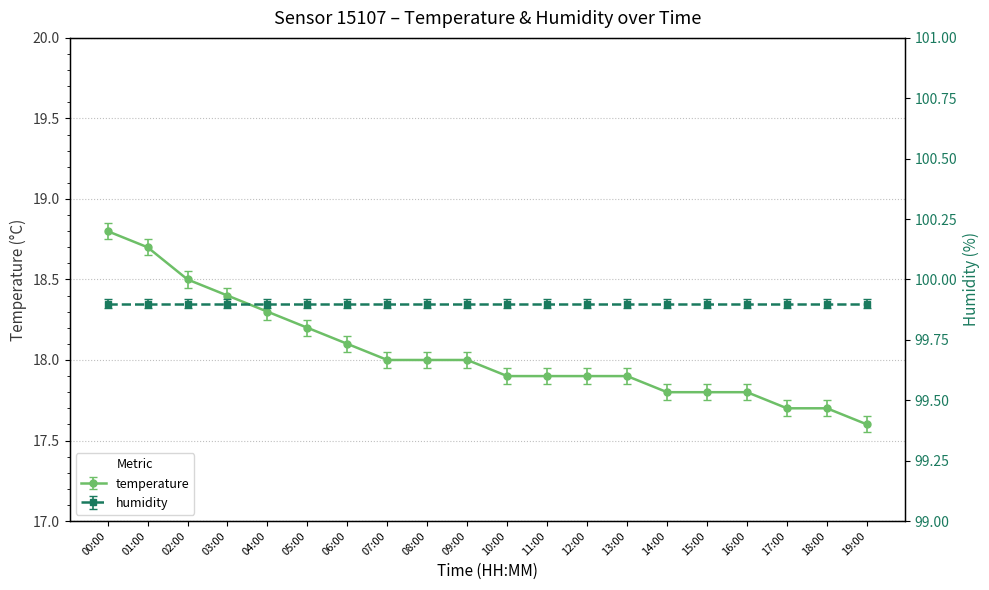

Is it true that the value at 05:00 is 18.2?

True